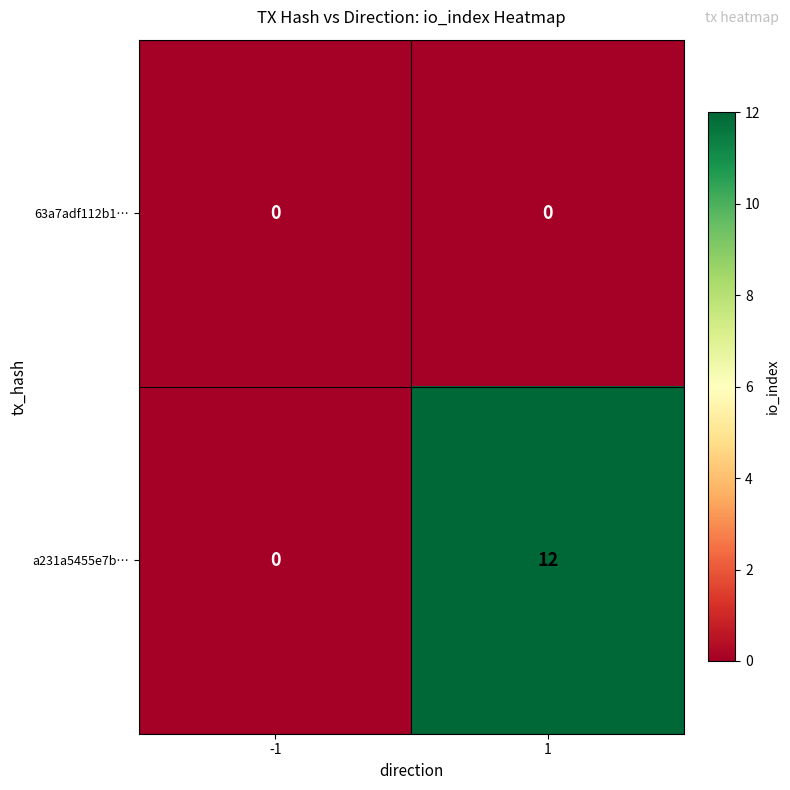

List the series in order of their peak value, highest first.

a231a5455e7b…, 63a7adf112b1…